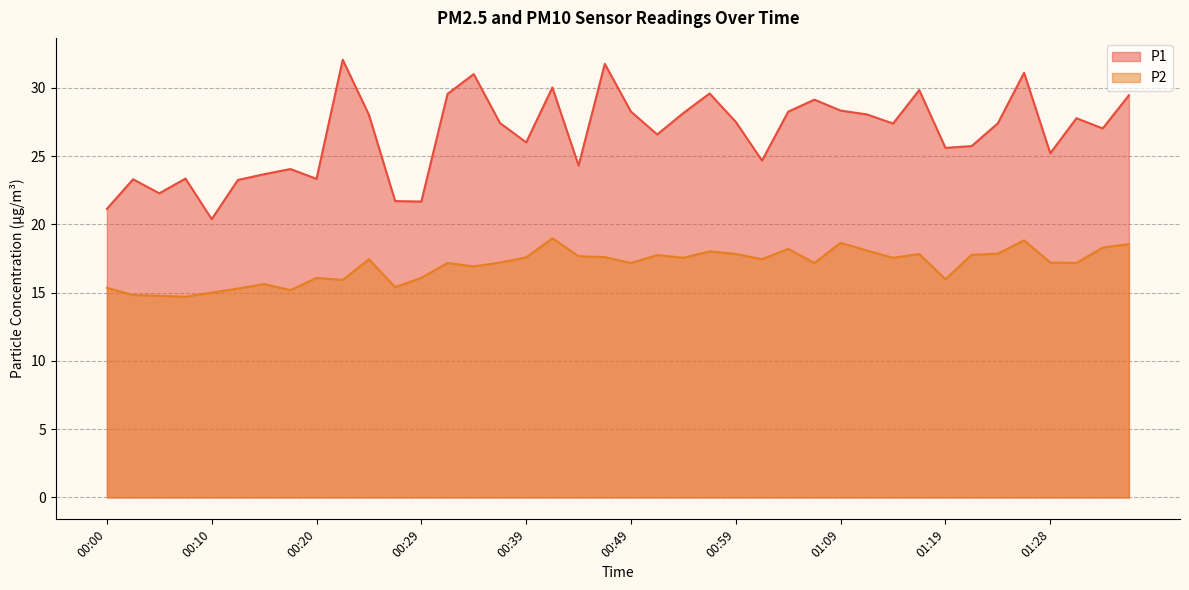

What is the average value of the P2 series?

17.0